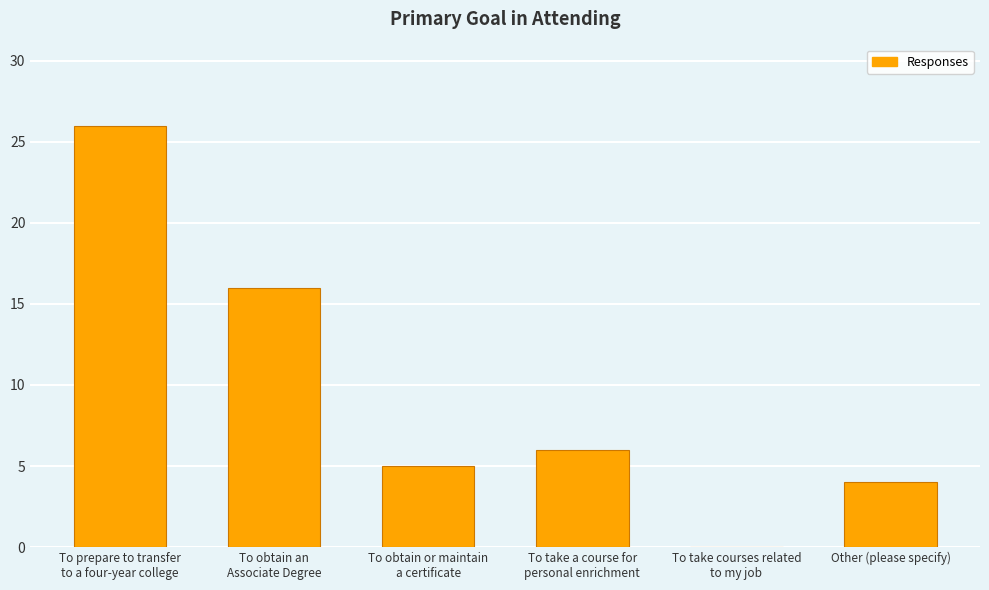

The chart shows a value of 2 at Other (please specify). True or false?

False